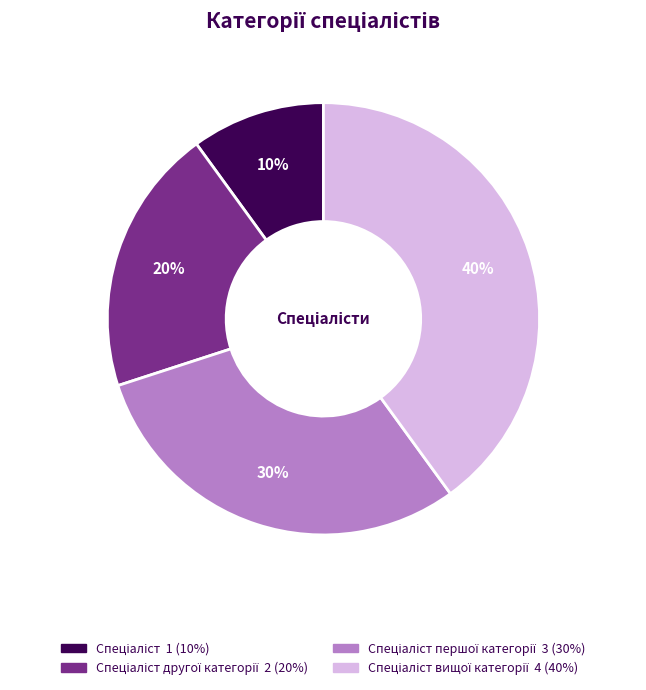

To the nearest percent, what is the average slice percentage?

25%